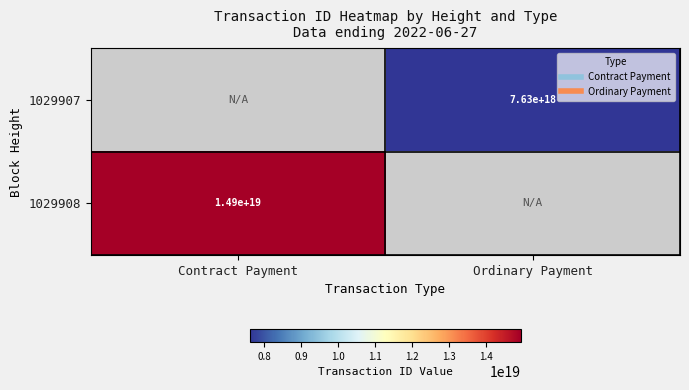

The value of 1029907 at Ordinary Payment is 7625239724133132288.0. True or false?

True